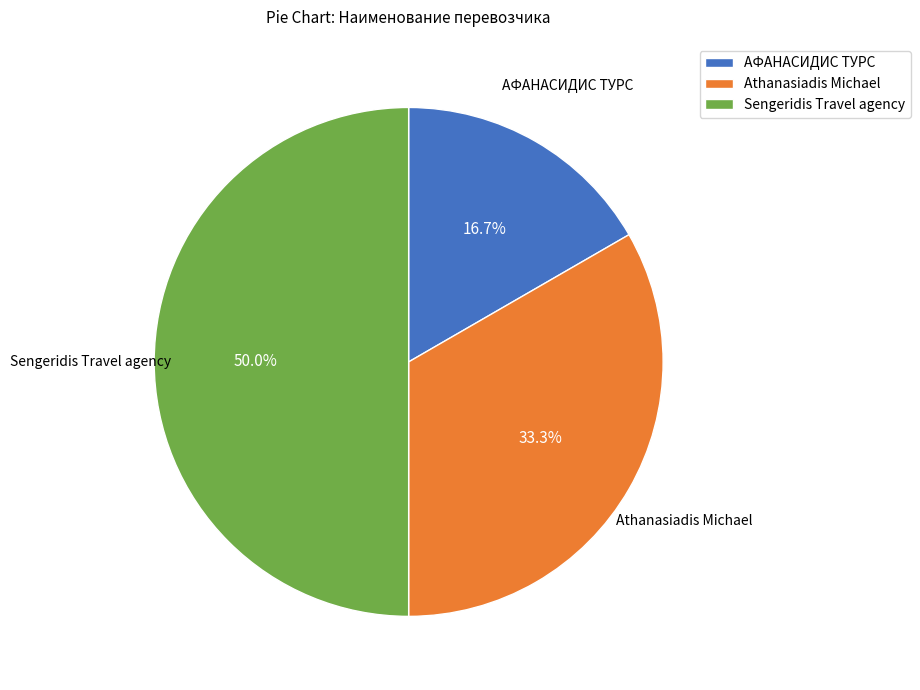

Count the number of slices in the pie.

3